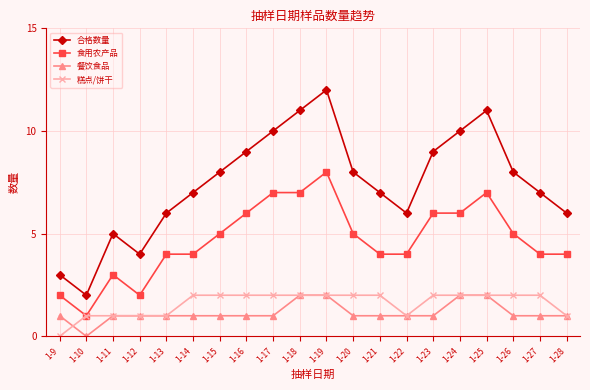

What is the maximum value for 合格数量?

12